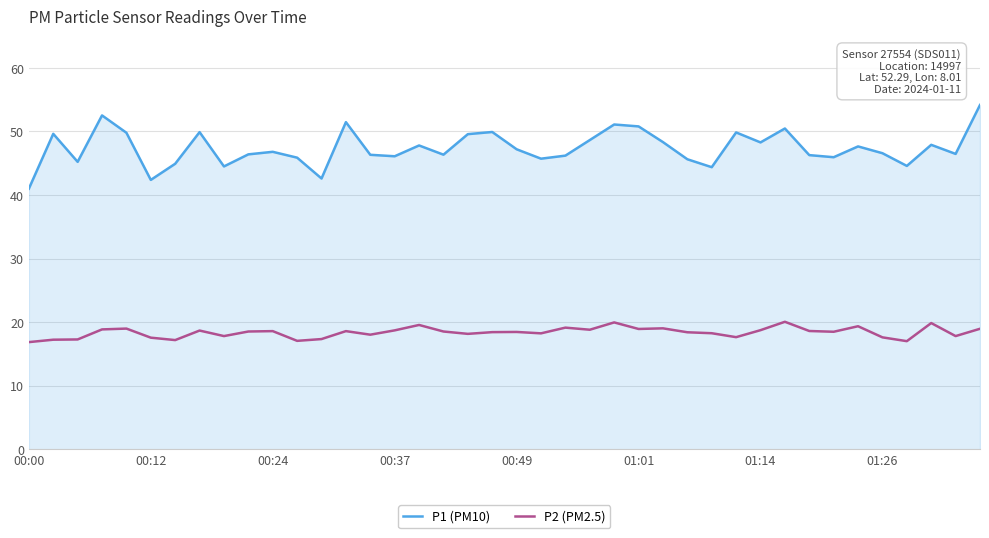

Which series has the largest total across all categories?

P1 (PM10)